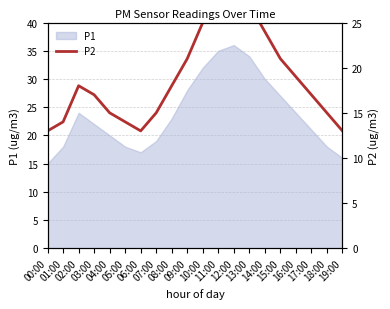

True or false: the data has more than 0 interior local peaks.

True